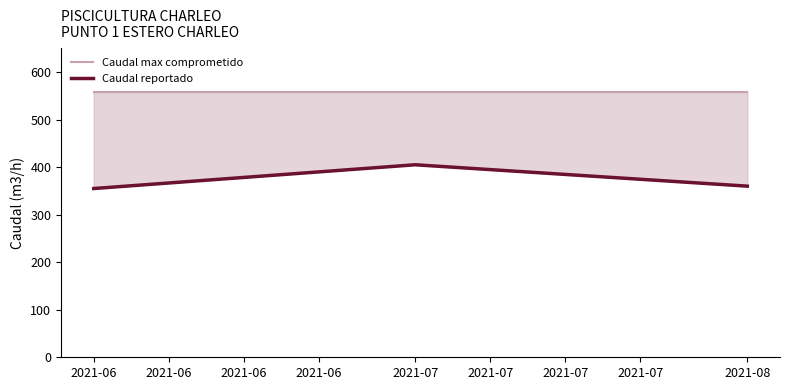

What is the difference between the highest and lowest values at 2021-06?

203